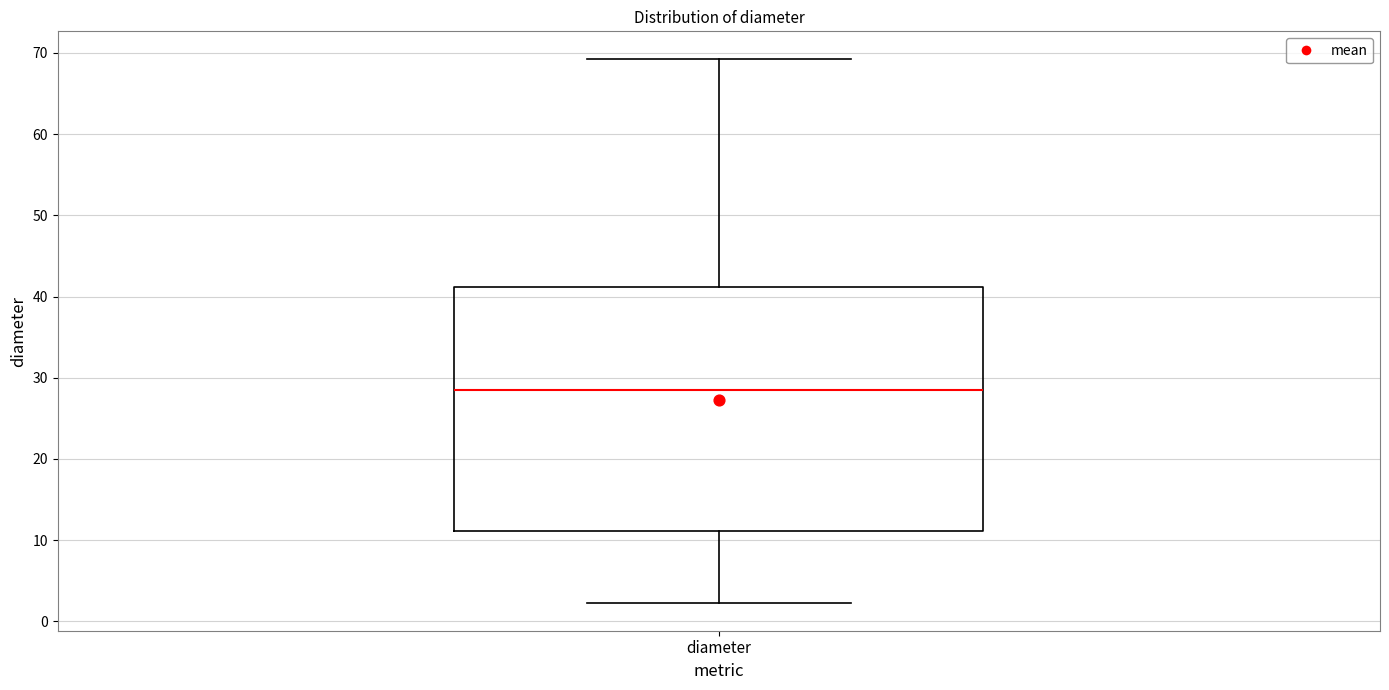

Read this box plot against the y-axis: the position of the median line, the range covered by the box, and the ends of both whiskers. The values are not printed on the chart, so give them approximately, as read against the axis.

median 29, box 11 to 41, whiskers 2 to 69